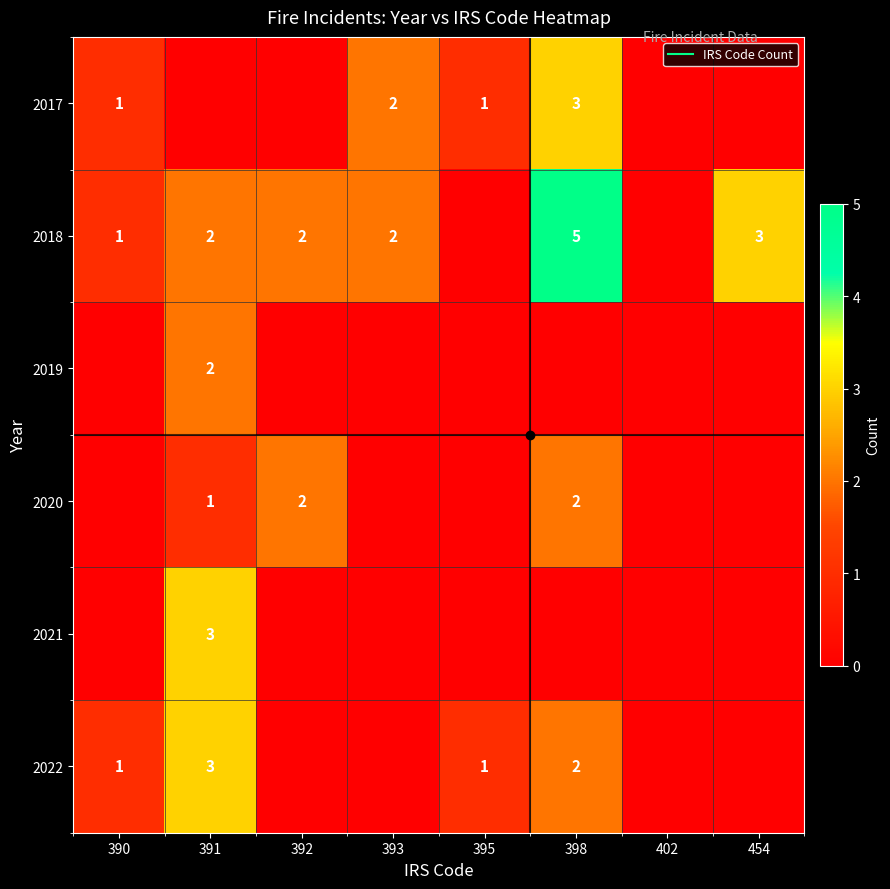

What is the sum of all 2018 values?

15